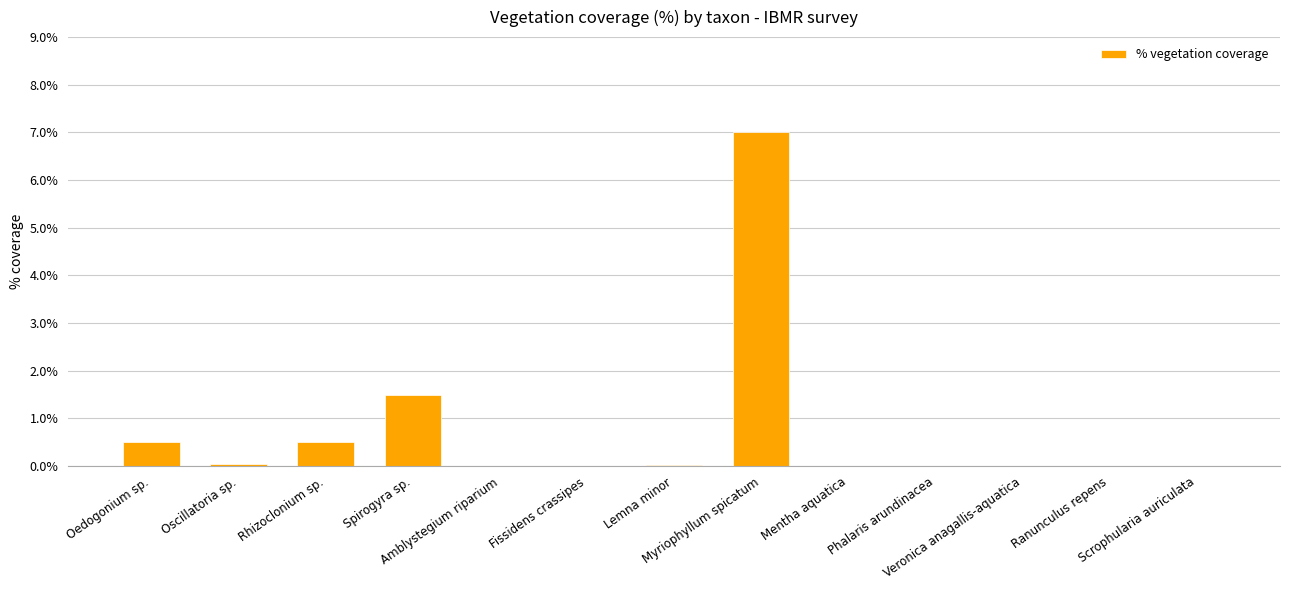

What is the greatest value displayed?

7.0